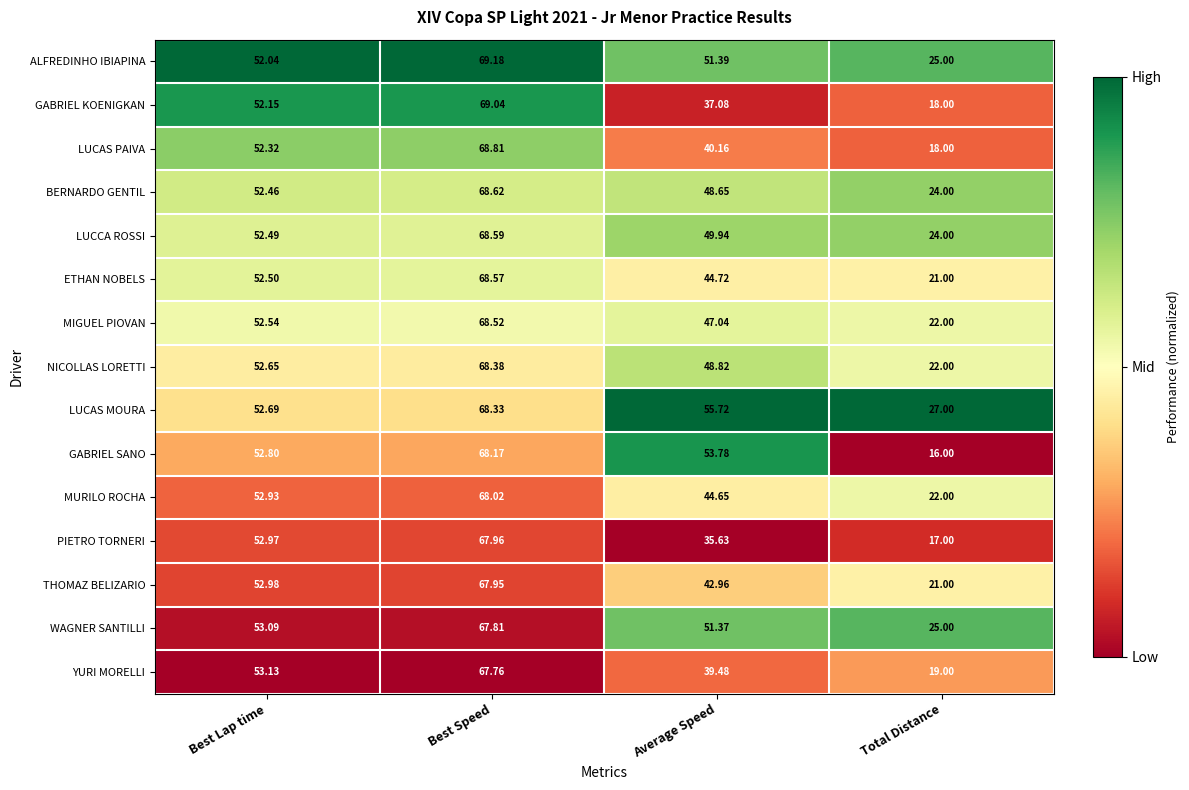

Where does the WAGNER SANTILLI series first go above 53?

Best Lap time